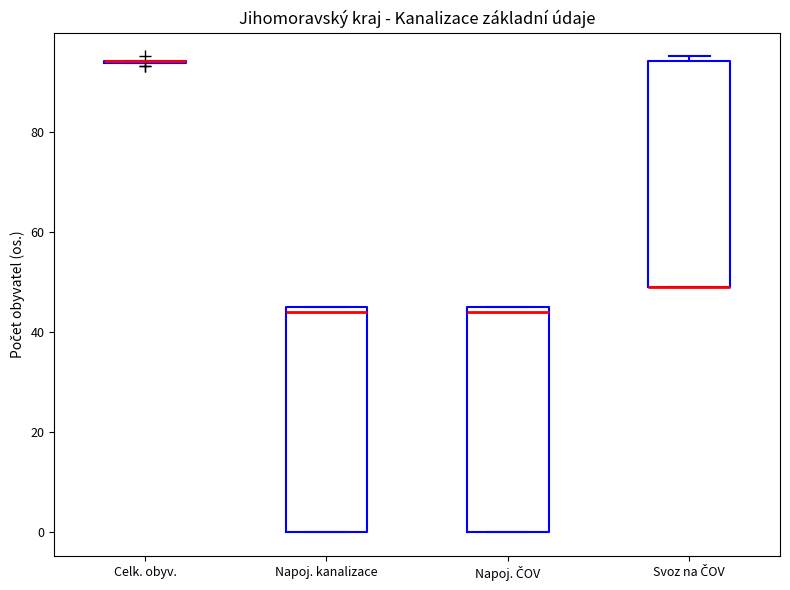

Reading left to right, read every box against the y-axis: the position of its median line, the range the box covers, and the ends of its whiskers. The values are not printed on the chart, so give them approximately, as read against the axis.

Celk. obyv.: box collapsed to a line at 94, whiskers 94 to 94
Napoj. kanalizace: median 44, box 0 to 46, whiskers 0 to 46
Napoj. ČOV: median 44, box 0 to 46, whiskers 0 to 46
Svoz na ČOV: median 50 (drawn on the box's lower edge), box 50 to 94, whiskers 50 to 96